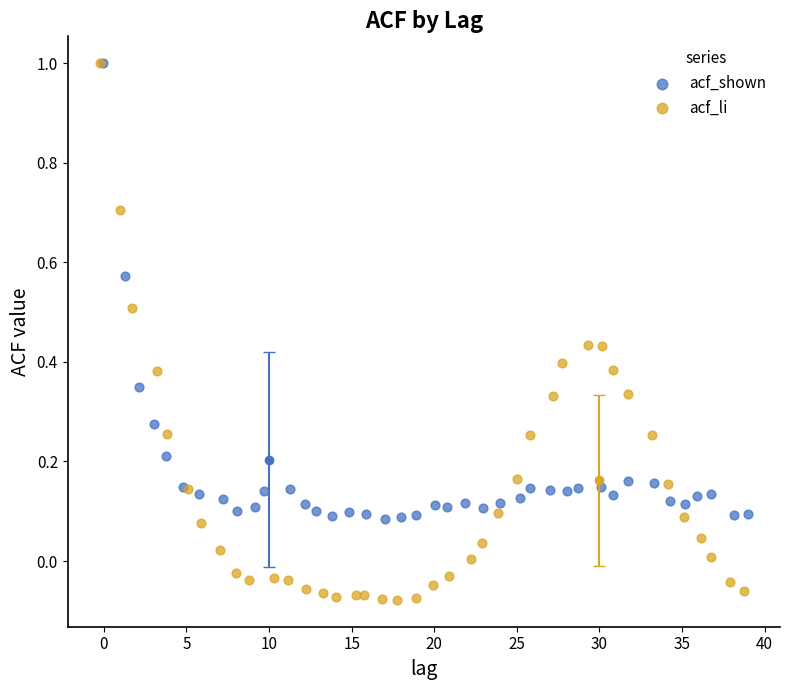

Which series contains the lowest Y value?

acf_li